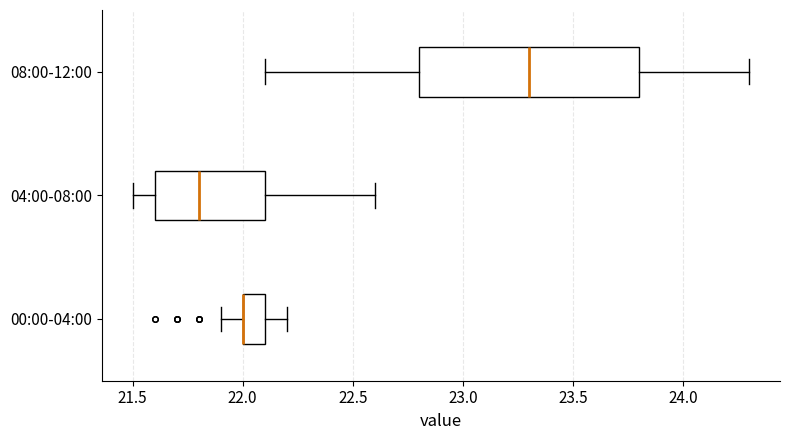

Which box is the widest, from its left edge to its right edge?

08:00-12:00